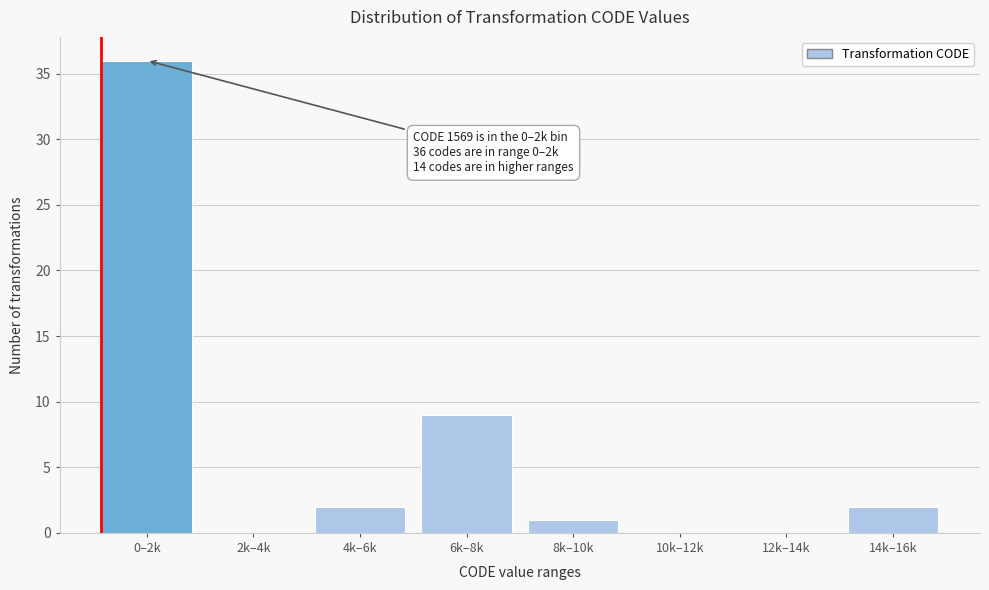

Reading right to left, extract all data points from this chart.

14k–16k=2	12k–14k=0	10k–12k=0	8k–10k=1	6k–8k=9	4k–6k=2	2k–4k=0	0–2k=36